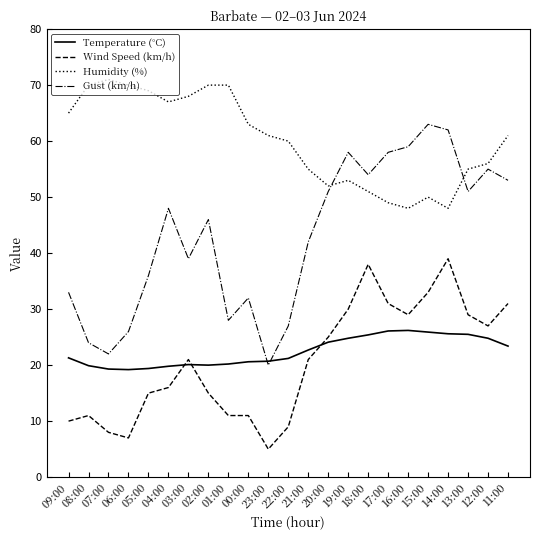

What is the difference between the Temperature (°C) values at 14:00 and 13:00?

0.1